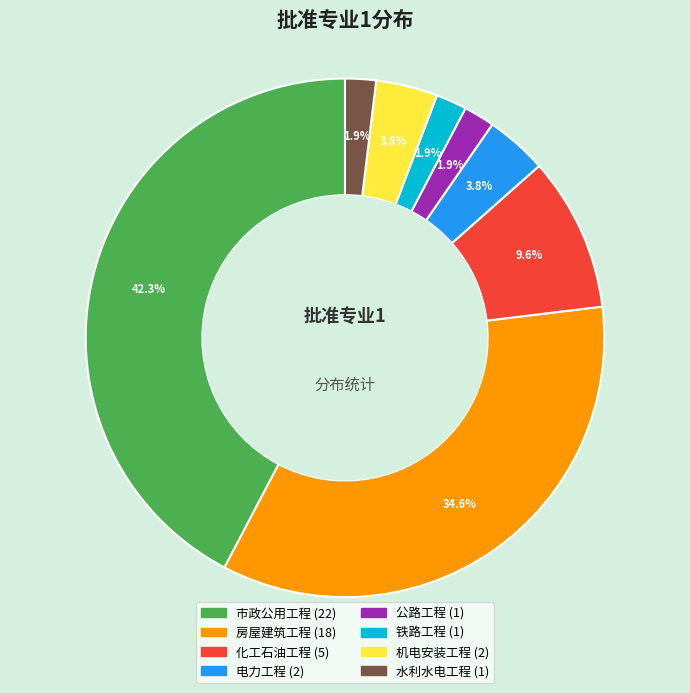

What is the largest slice in the pie chart?

市政公用工程